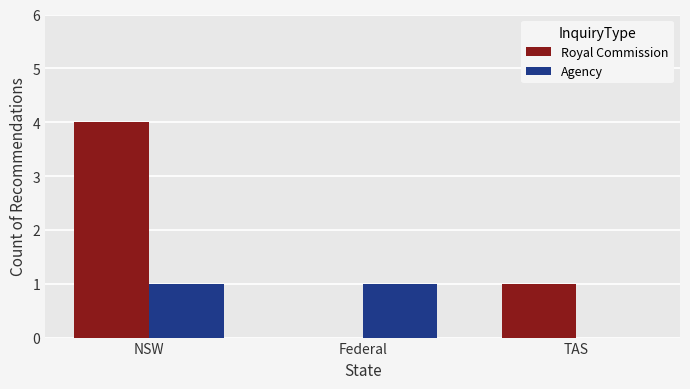

Where is Royal Commission nearest to the value 2?

TAS